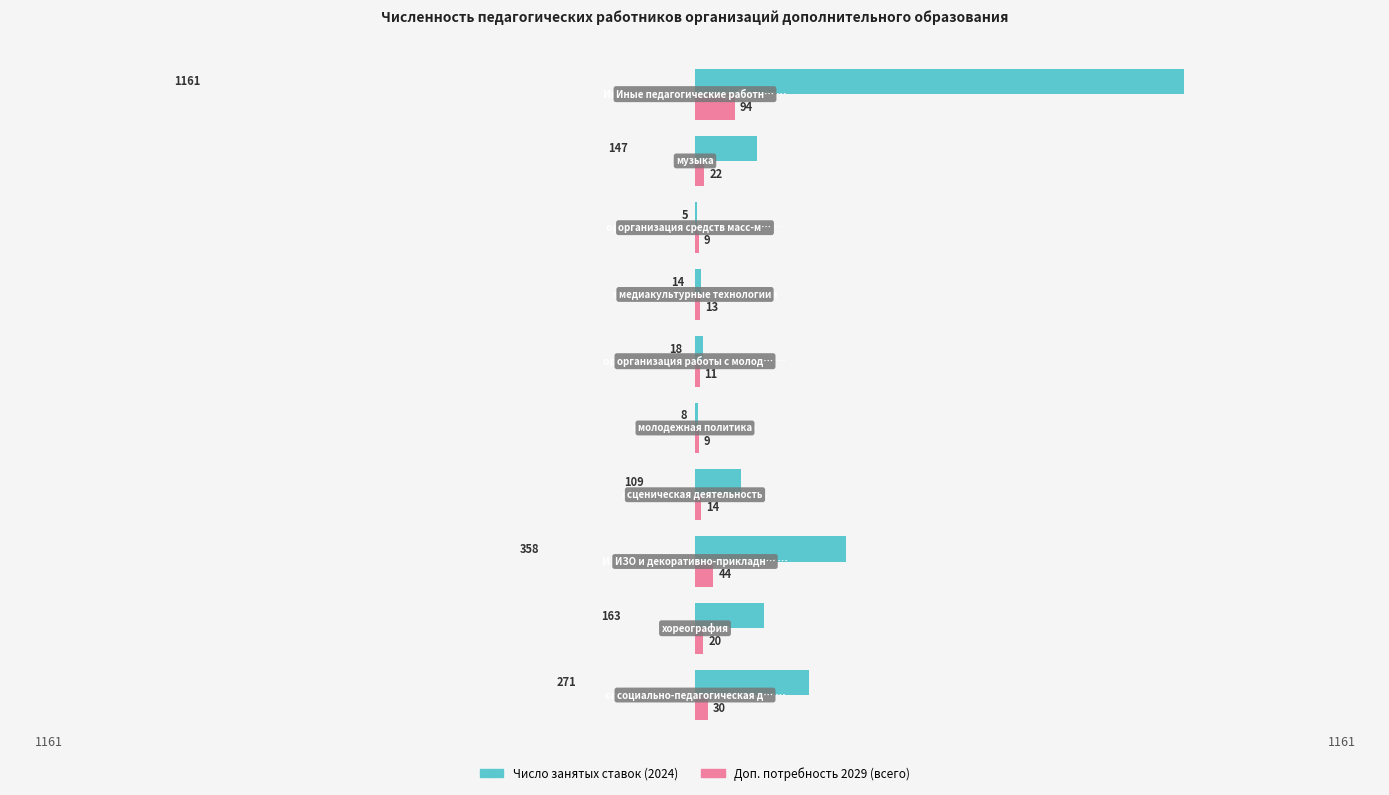

Which series has the largest total across all categories?

Число занятых ставок (2024)